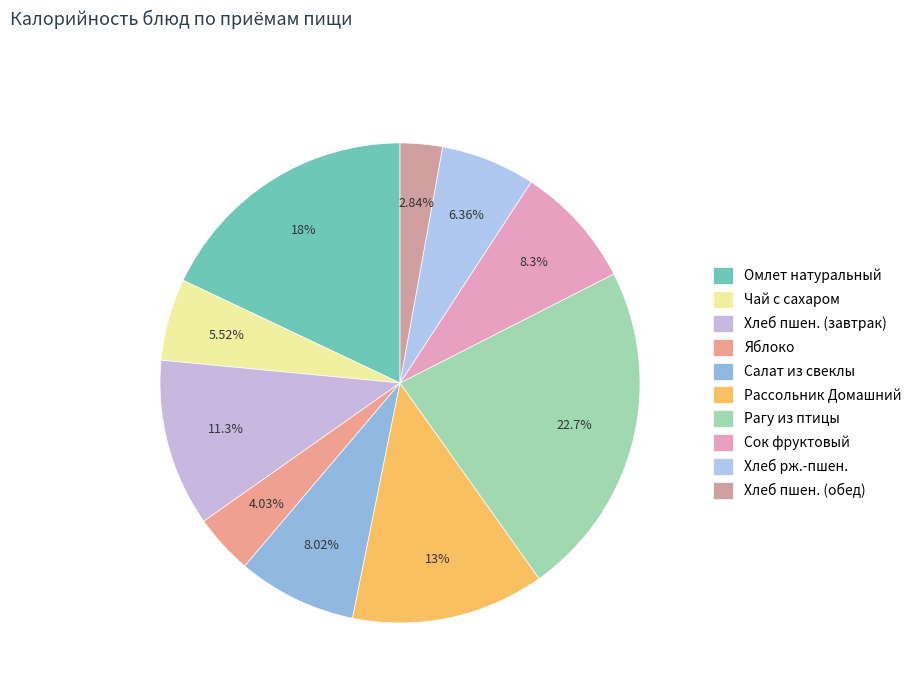

Count the number of slices in the pie.

10